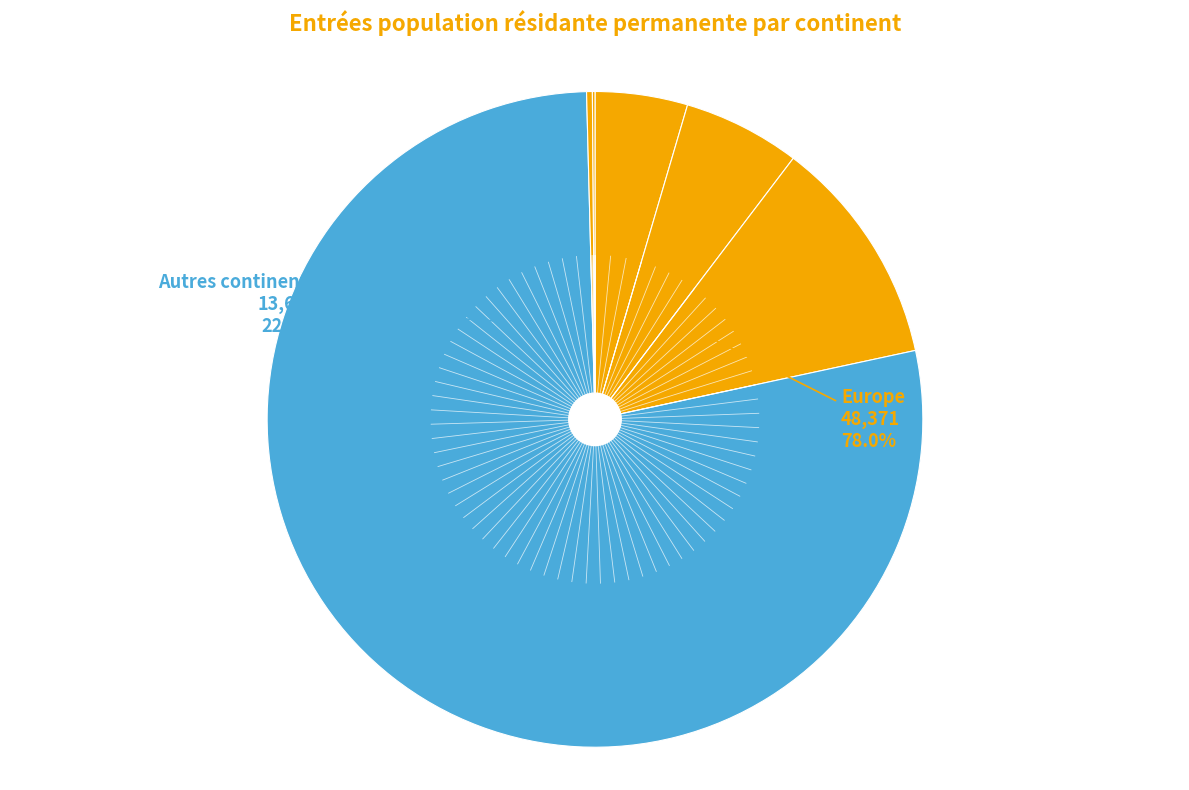

To the nearest percent, what is the difference between the largest and smallest slice percentages?

78%